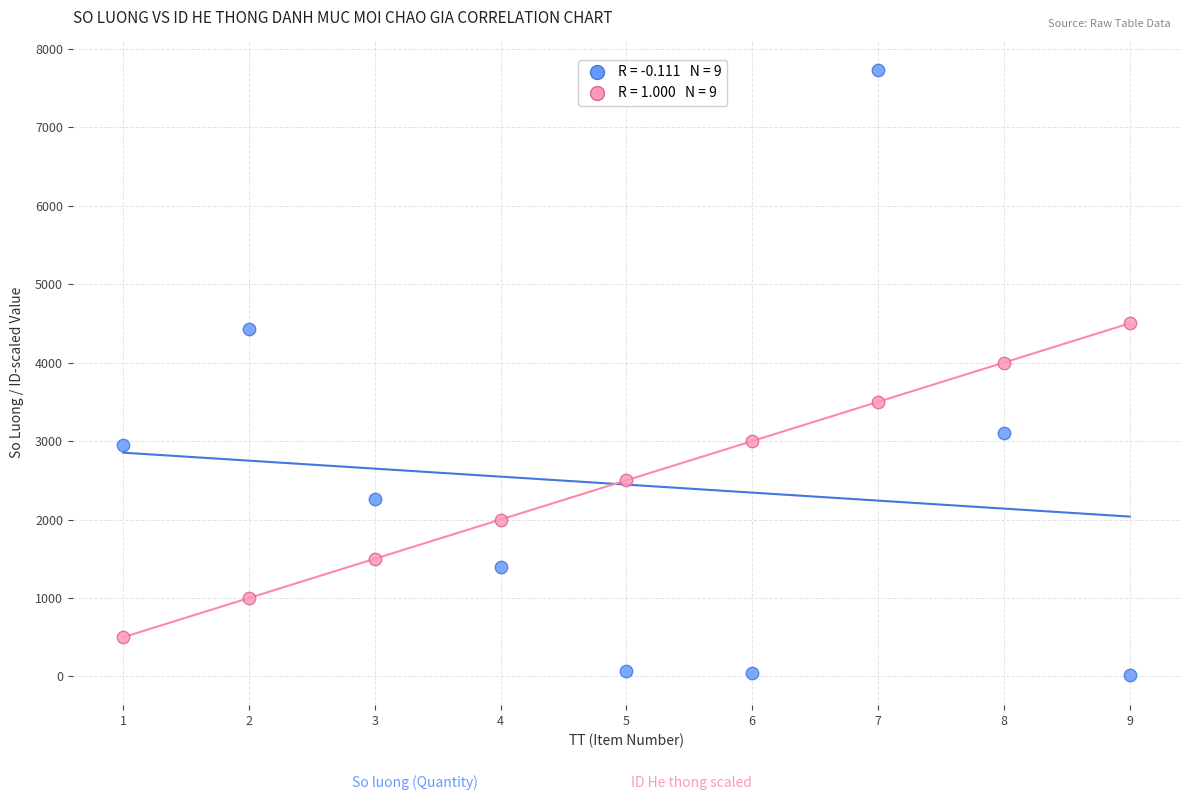

Across all data points, what is the range of Y values (max minus min)?

7710